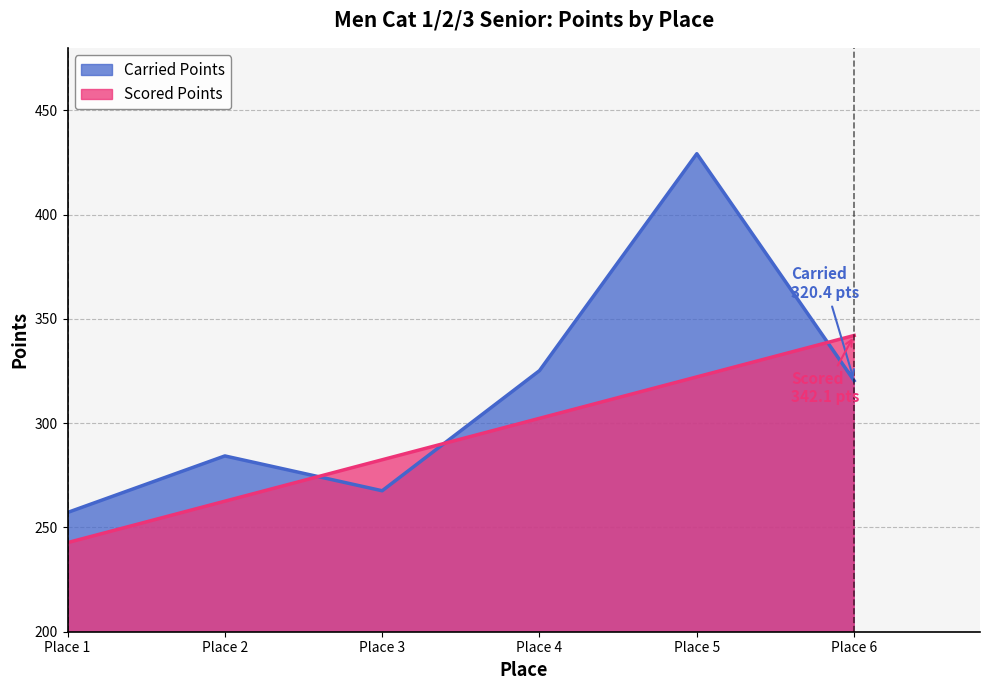

What is the average value of the Carried Points series?

314.0